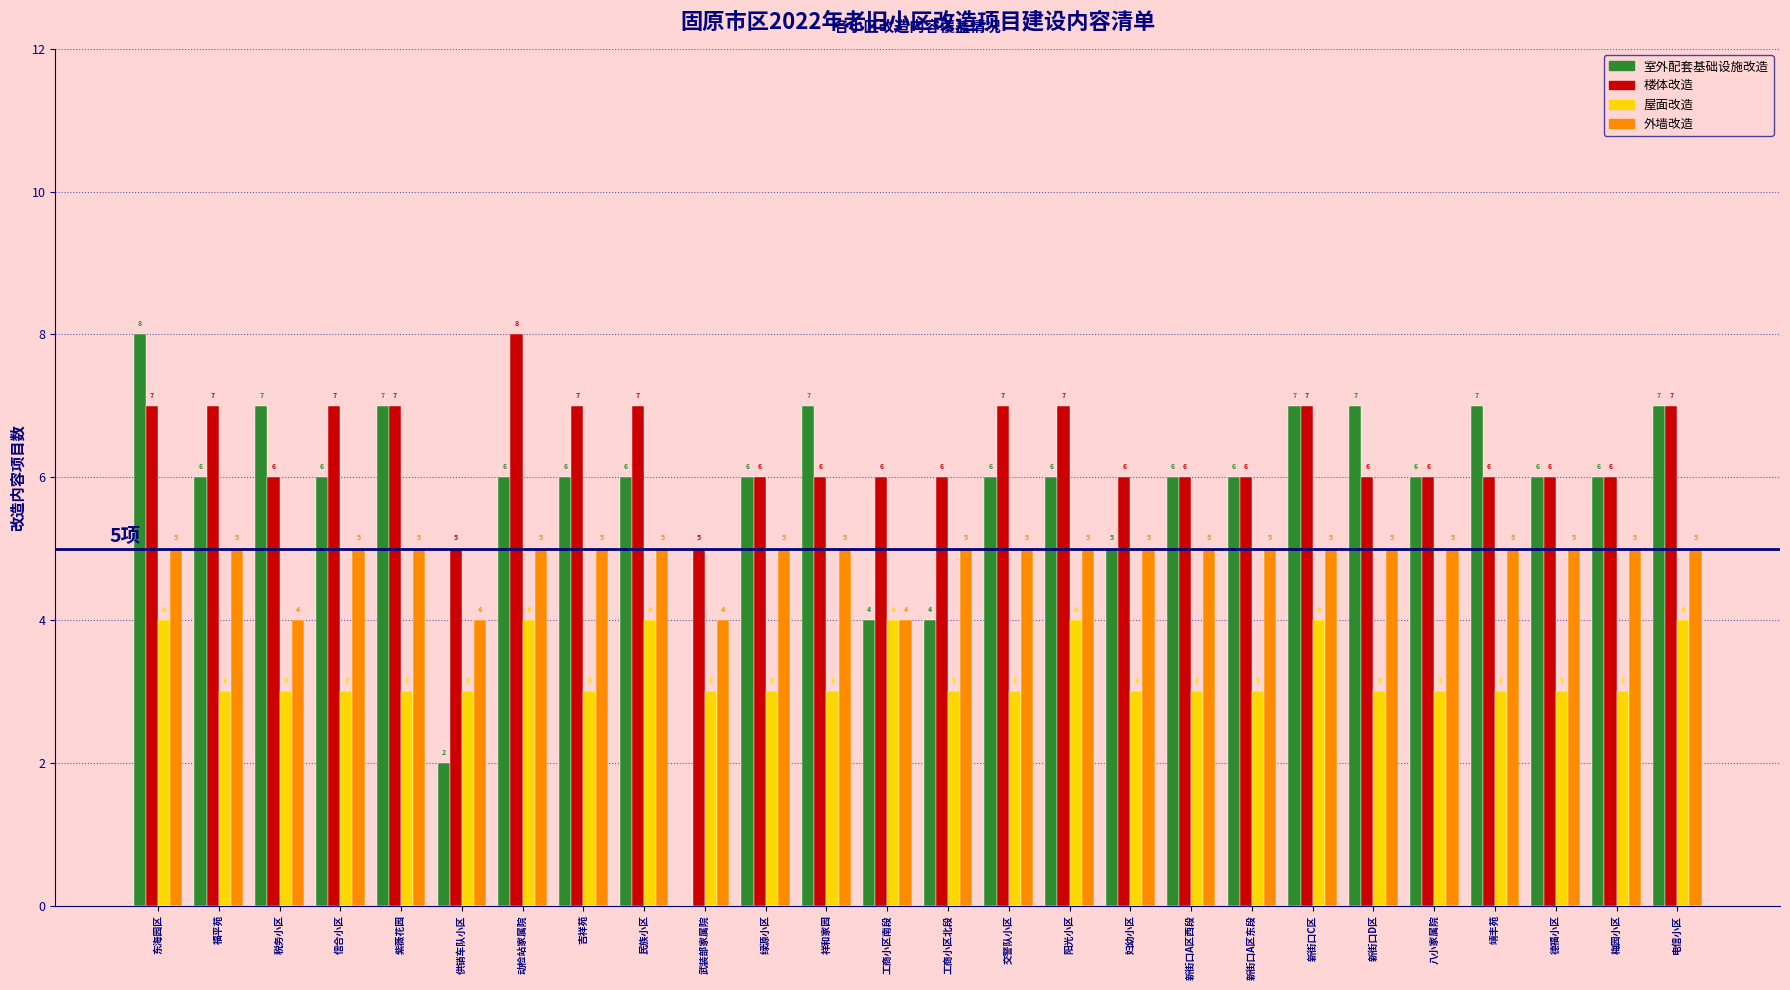

Count the number of data series in this chart.

4